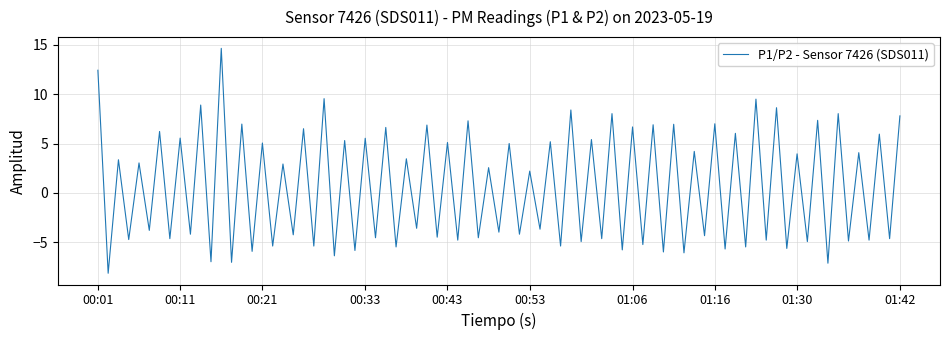

What is the smallest value displayed?

-8.2